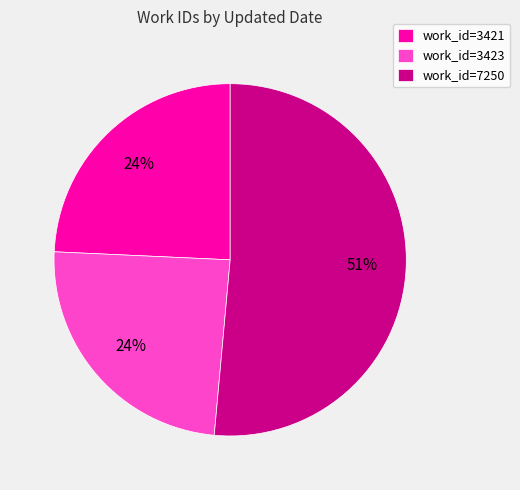

Is the sum of work_id=3421 and work_id=3423 greater than half?

No